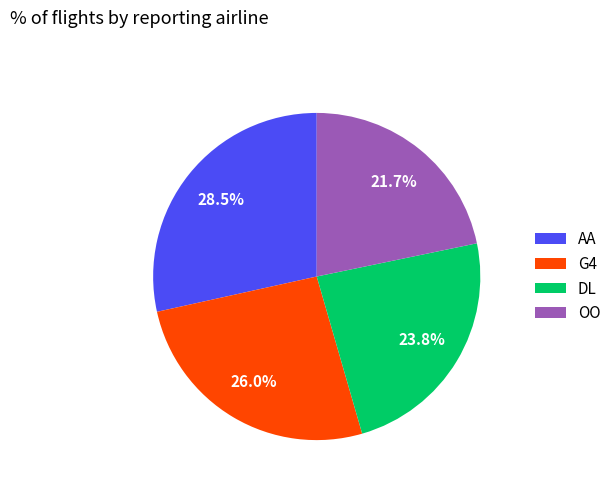

Which category has the smallest portion of the pie?

OO